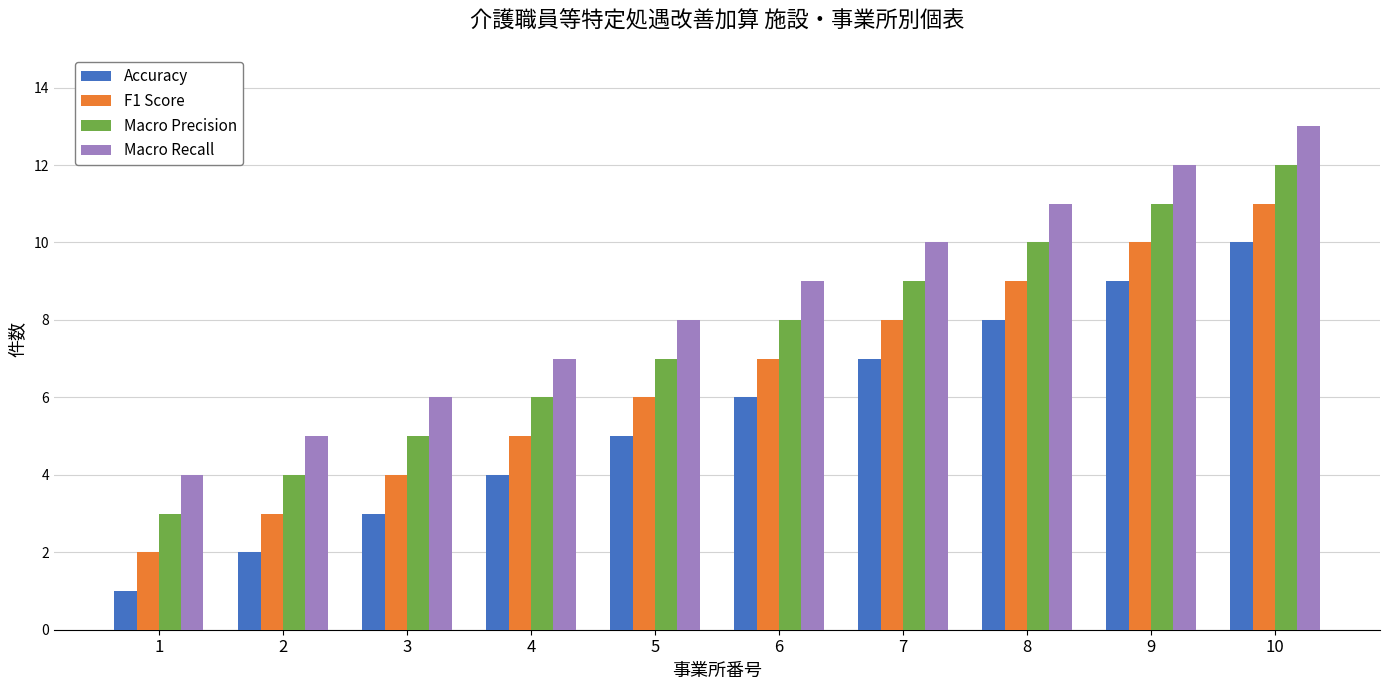

What is the smallest value displayed?

1